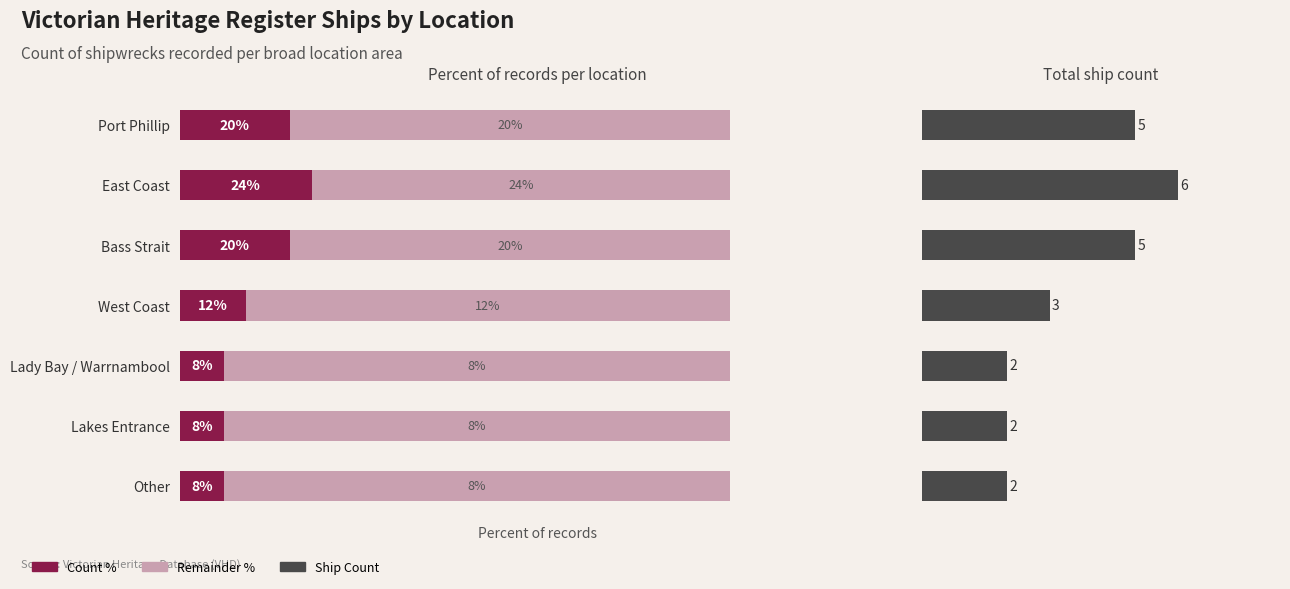

List the labels in order of value, smallest first.

Lady Bay / Warrnambool, Lakes Entrance, Other, West Coast, Port Phillip, Bass Strait, East Coast